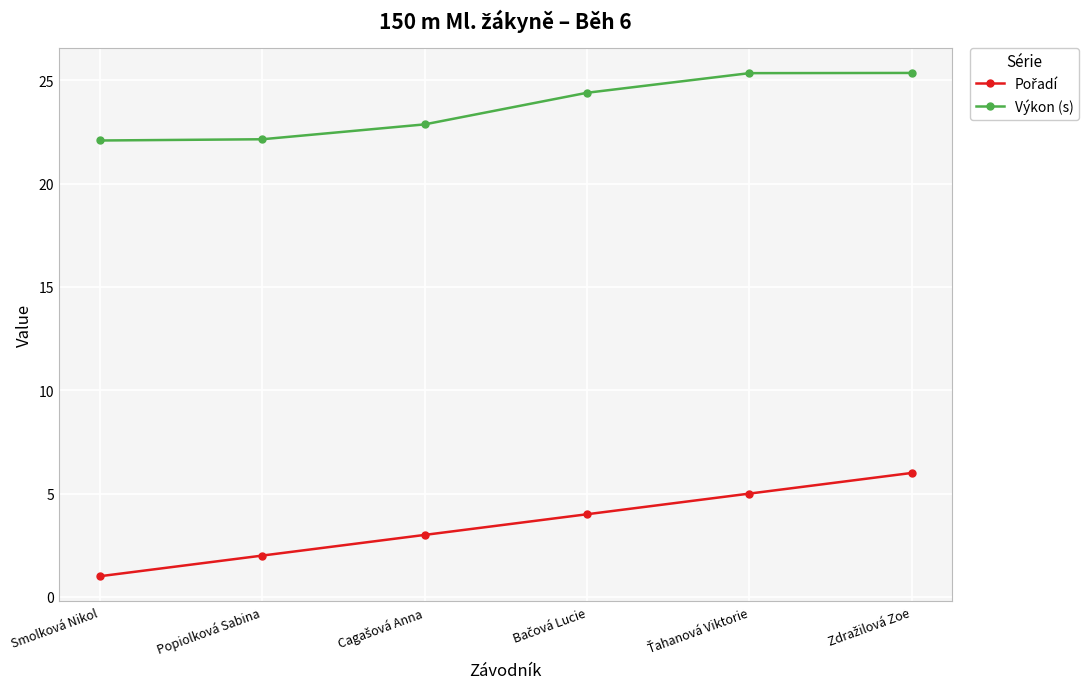

True or false: Výkon (s) has a value of 22.1 at Smolková Nikol.

True